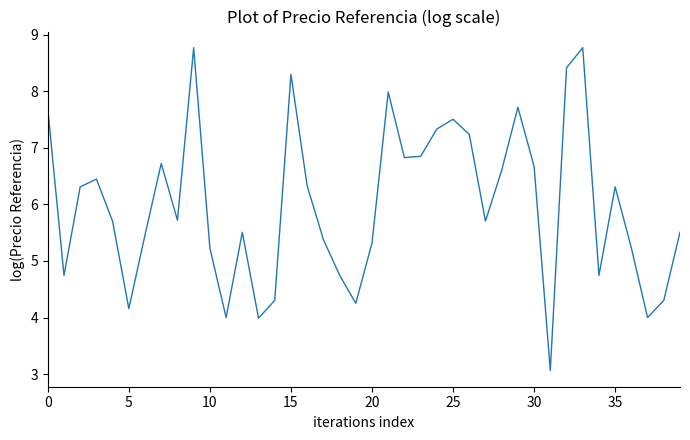

What is the difference between the maximum and minimum values?

5.7